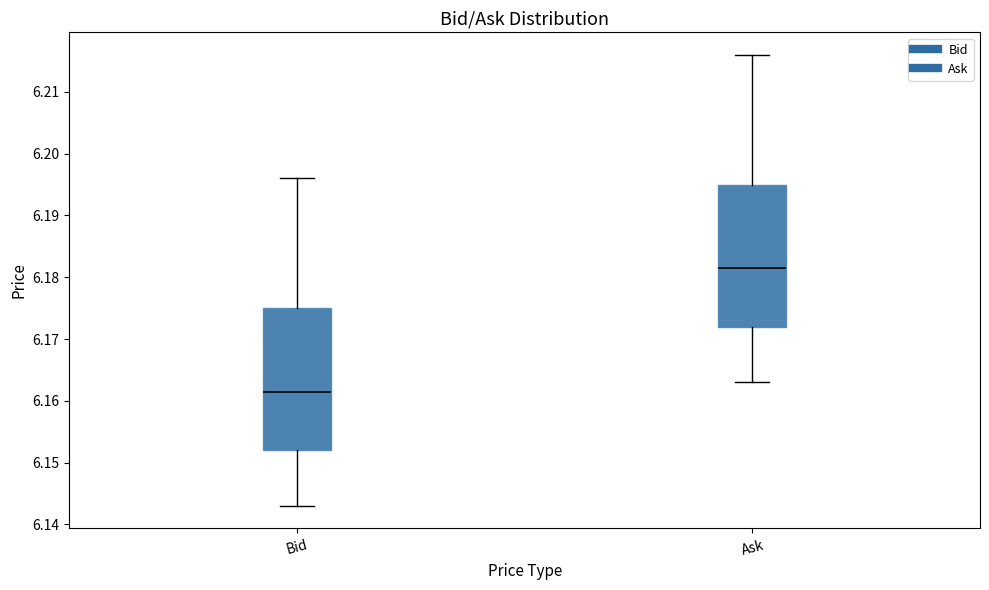

Where is the upper edge of the box for Bid on the y-axis? The values are not printed on the chart, so give them approximately, as read against the axis.

6.175